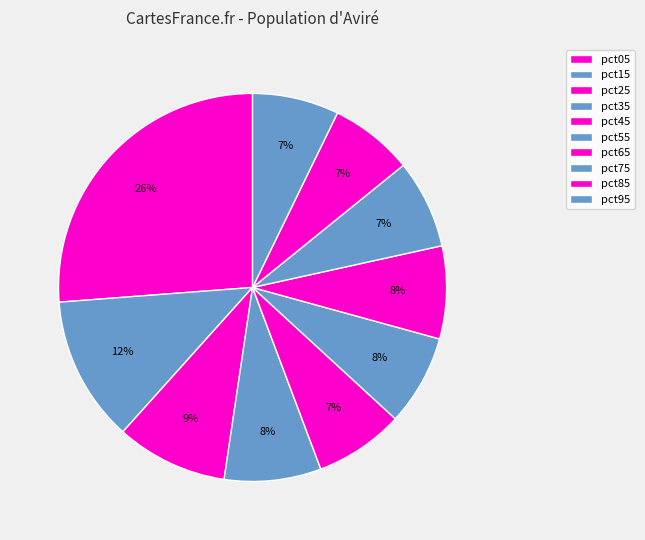

How many segments does this pie chart have?

10